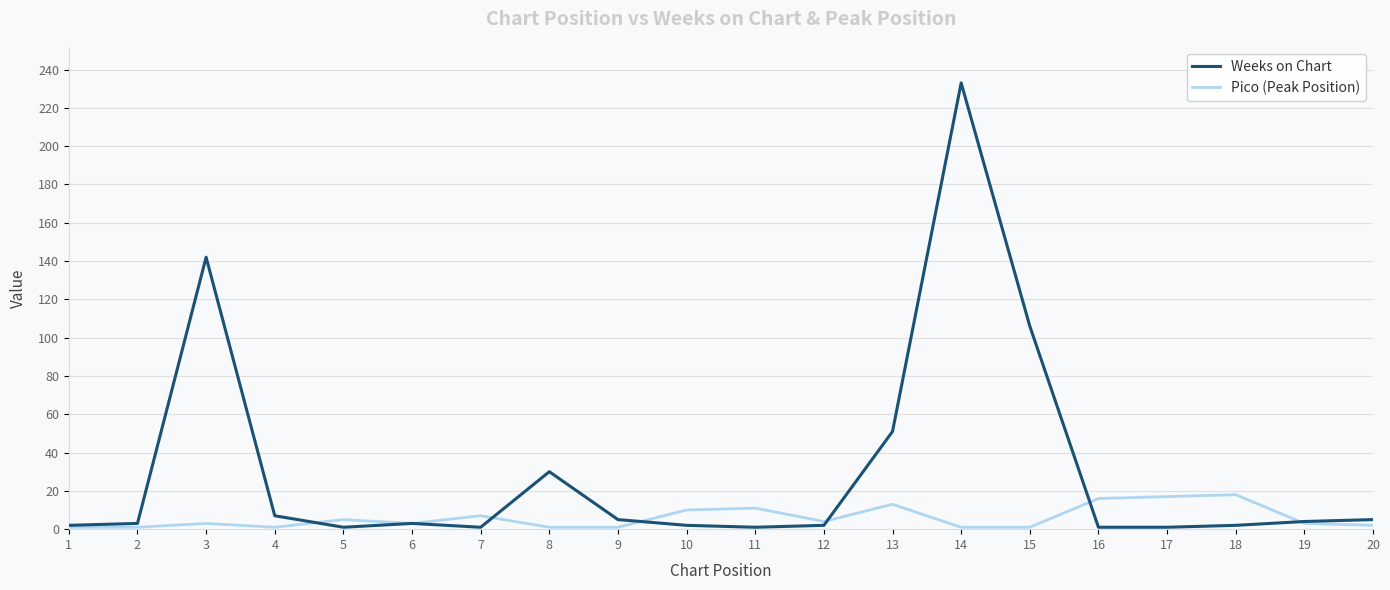

True or false: Pico (Peak Position) has a value of 7 at 7.

True